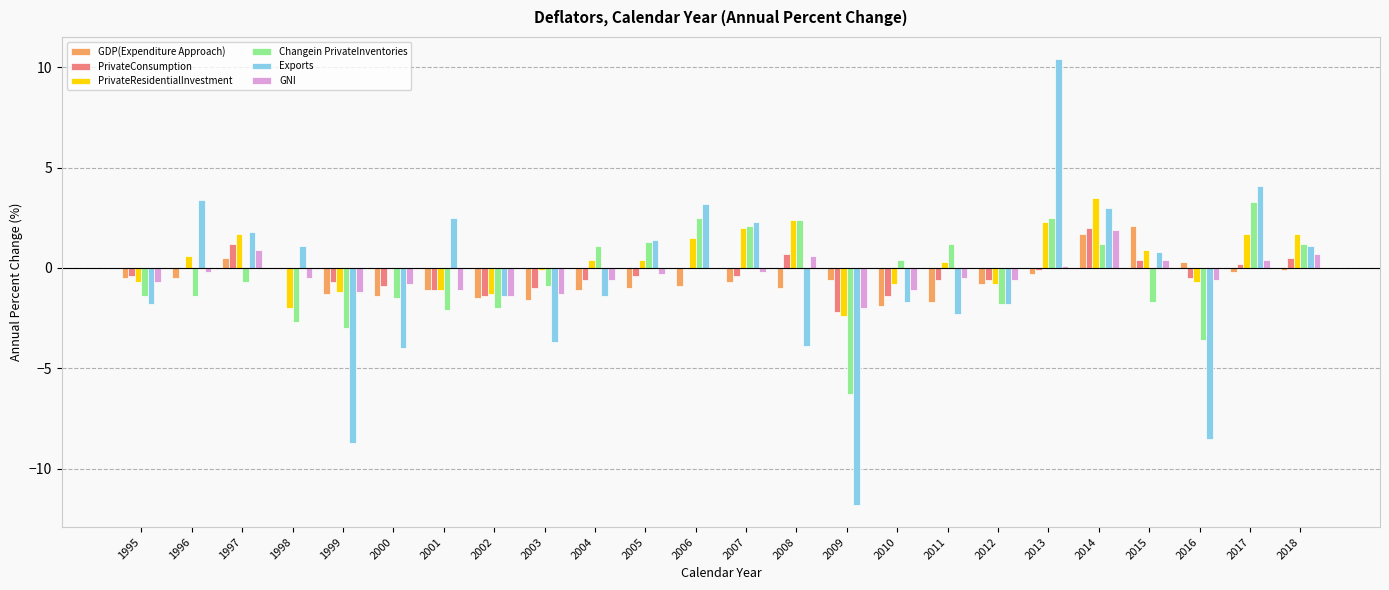

What value does the GDP(Expenditure Approach) series have at 2002?

-1.5